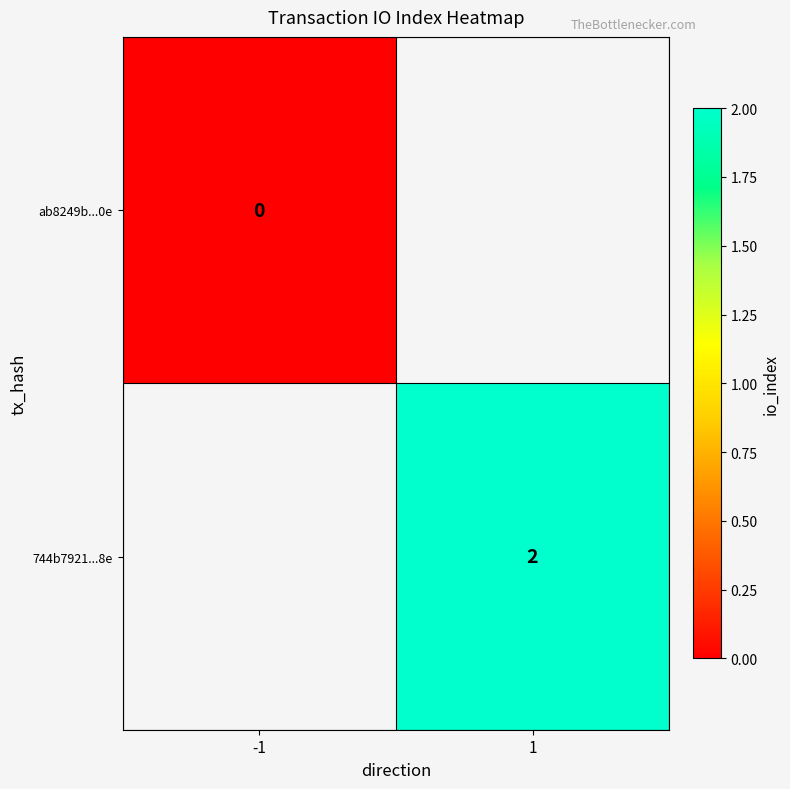

The 744b7921...8e series shows 3 at 1. True or false?

False